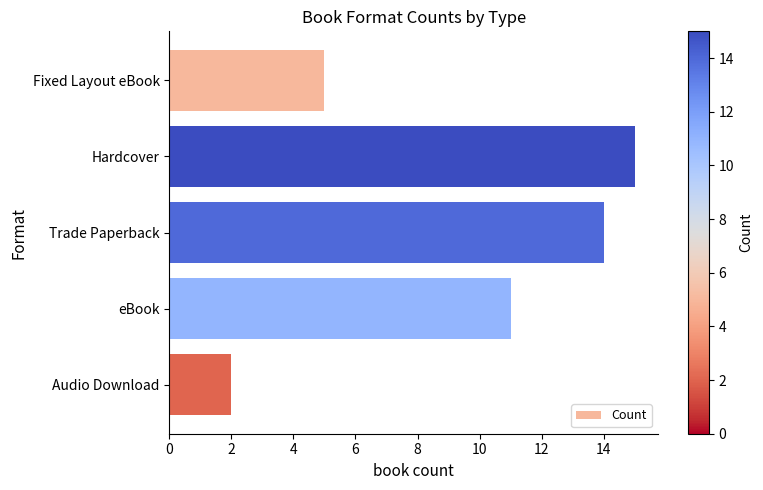

What is the ratio of the value at Fixed Layout eBook to the value at Trade Paperback?

0.4